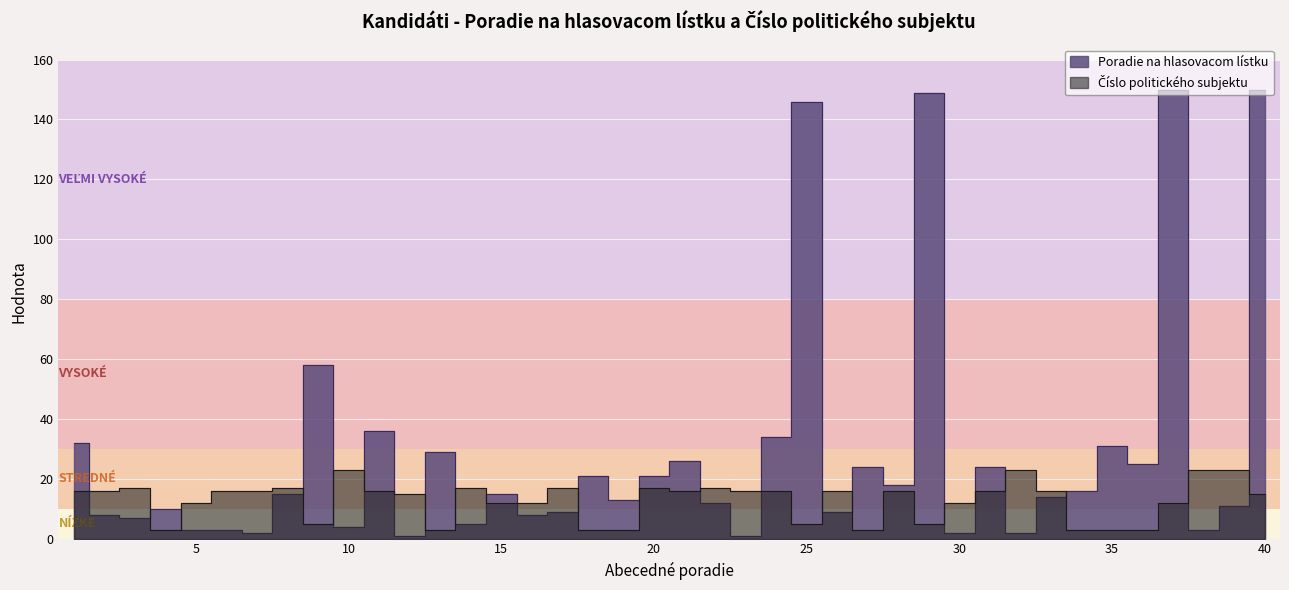

At which category is the sum across all series the highest?

40